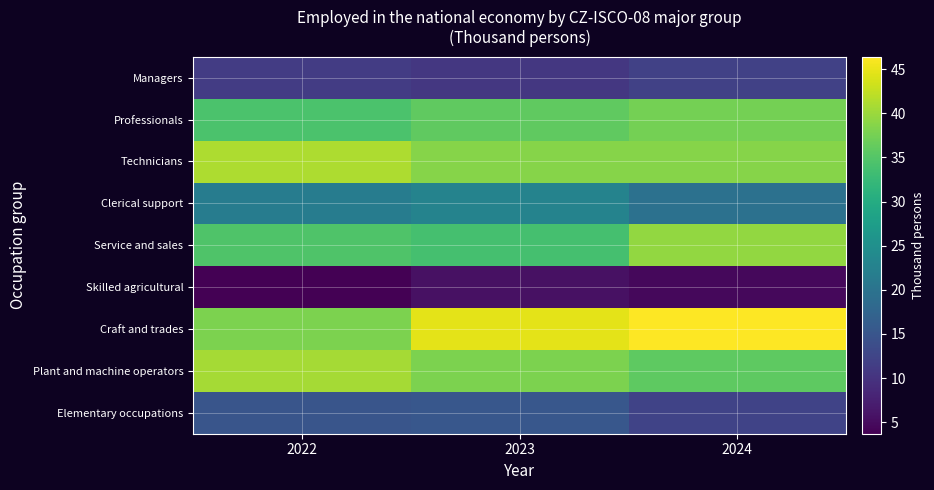

Which series has the largest total across all categories?

Craft and trades